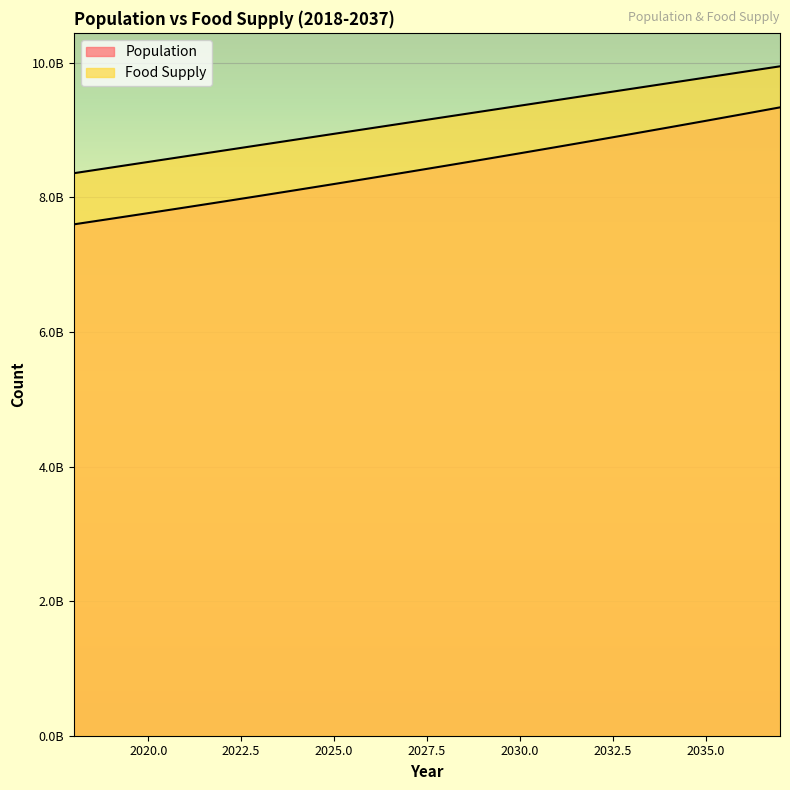

The value of Food Supply at 2025 is 14550301439.6. True or false?

False